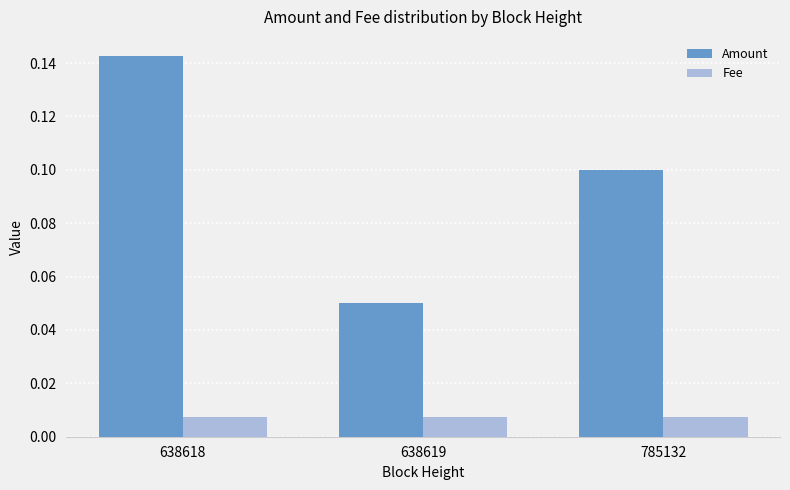

At which category is the sum across all series the highest?

638618